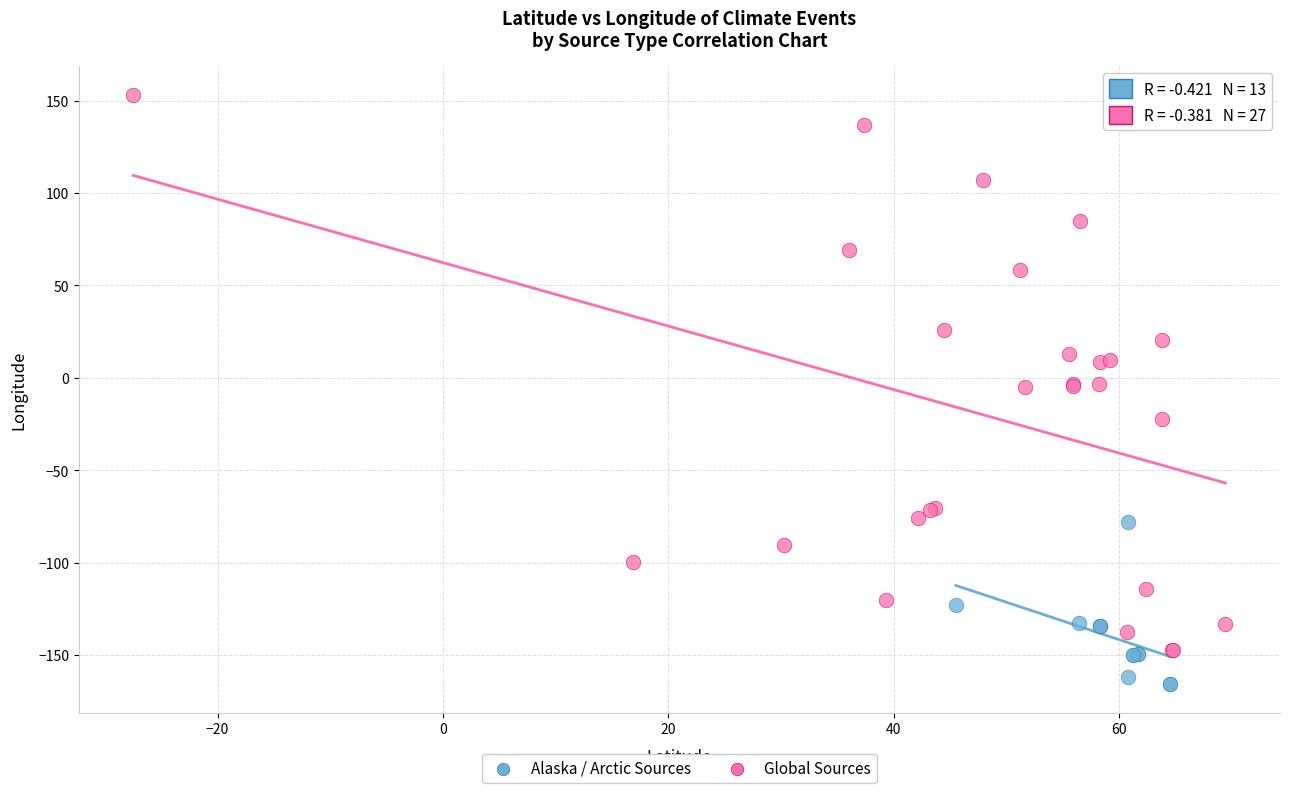

Which series reaches the maximum Y coordinate?

Global Sources